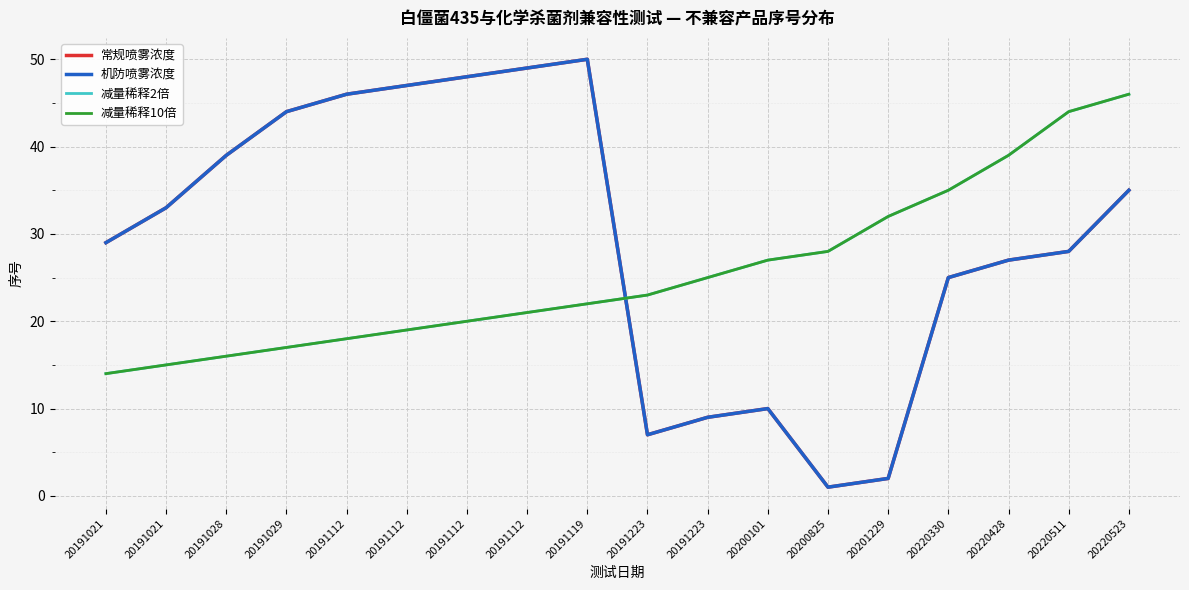

Does the chart display data point markers on the line(s)?

No